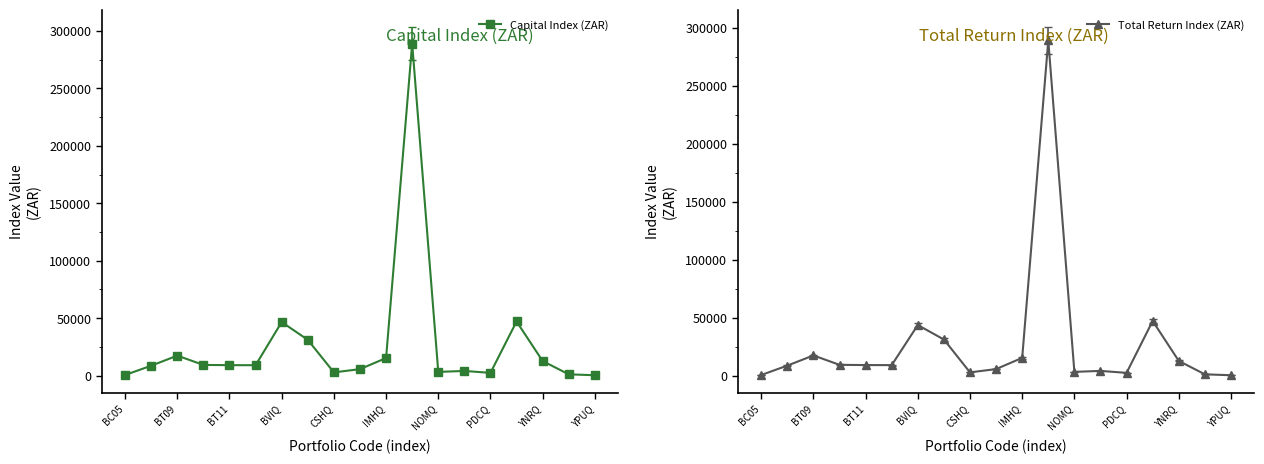

Between which two adjacent categories do Total Return Index (ZAR) and Capital Index (ZAR) first intersect?

11 and 12